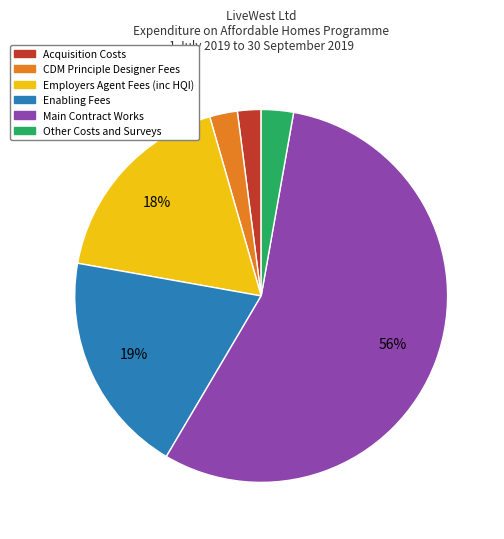

Does Other Costs and Surveys account for over 50% of the chart?

No